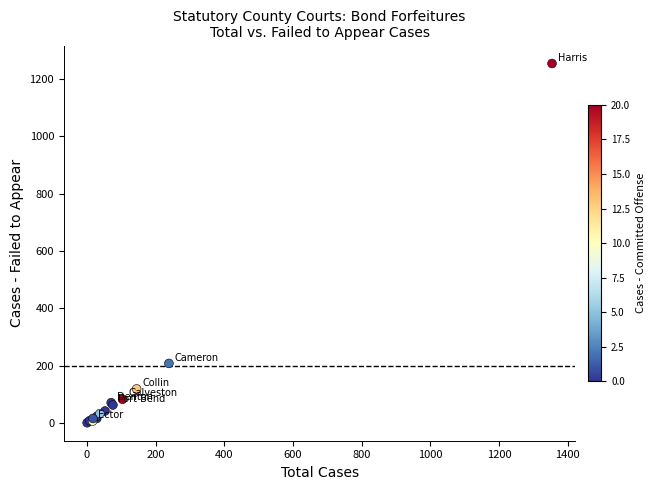

What Y value in the scatter plot is closest to 627?

208